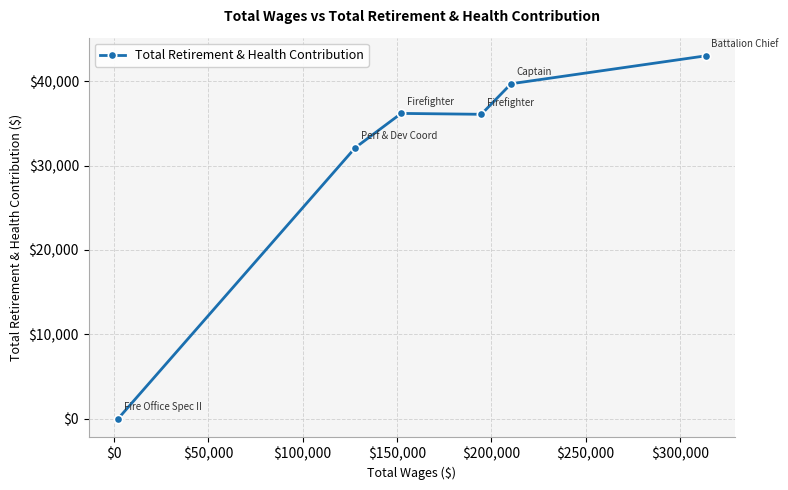

What is the greatest value displayed?

42994